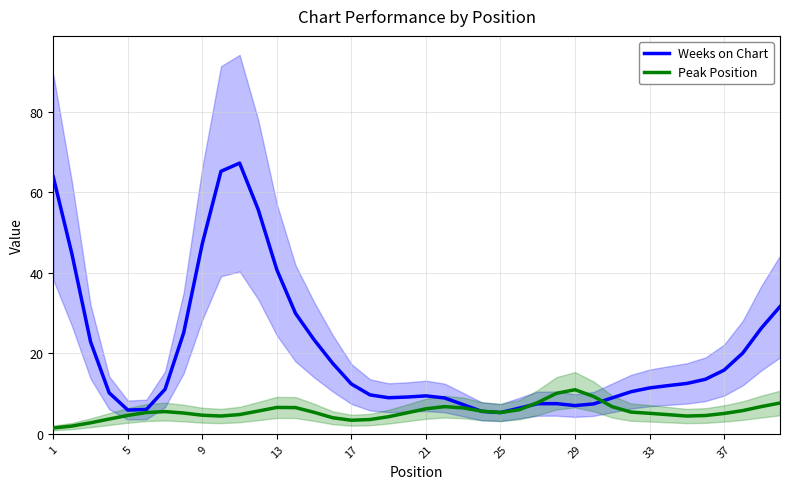

True or false: Weeks on Chart has more than 1 interior local peaks.

True